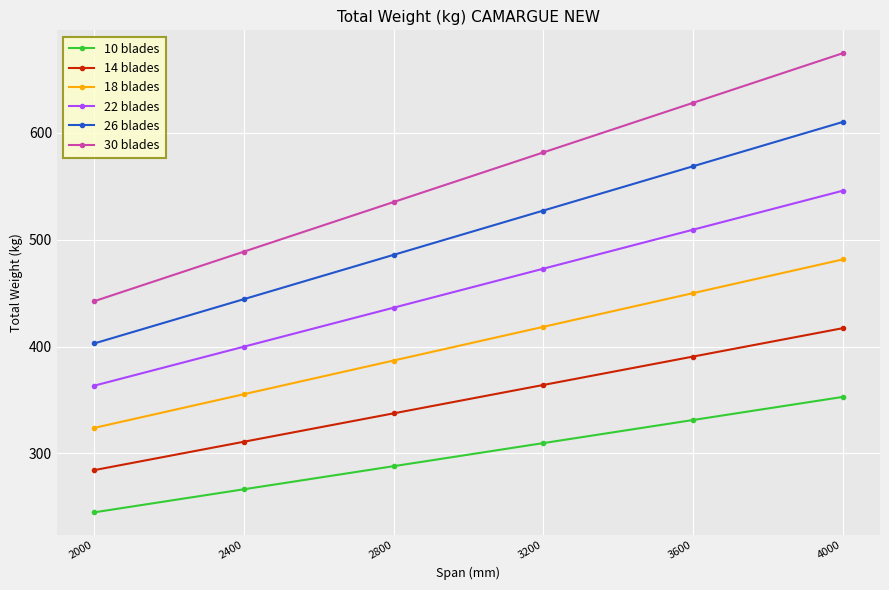

Which label corresponds to the smallest value in the chart?

2000